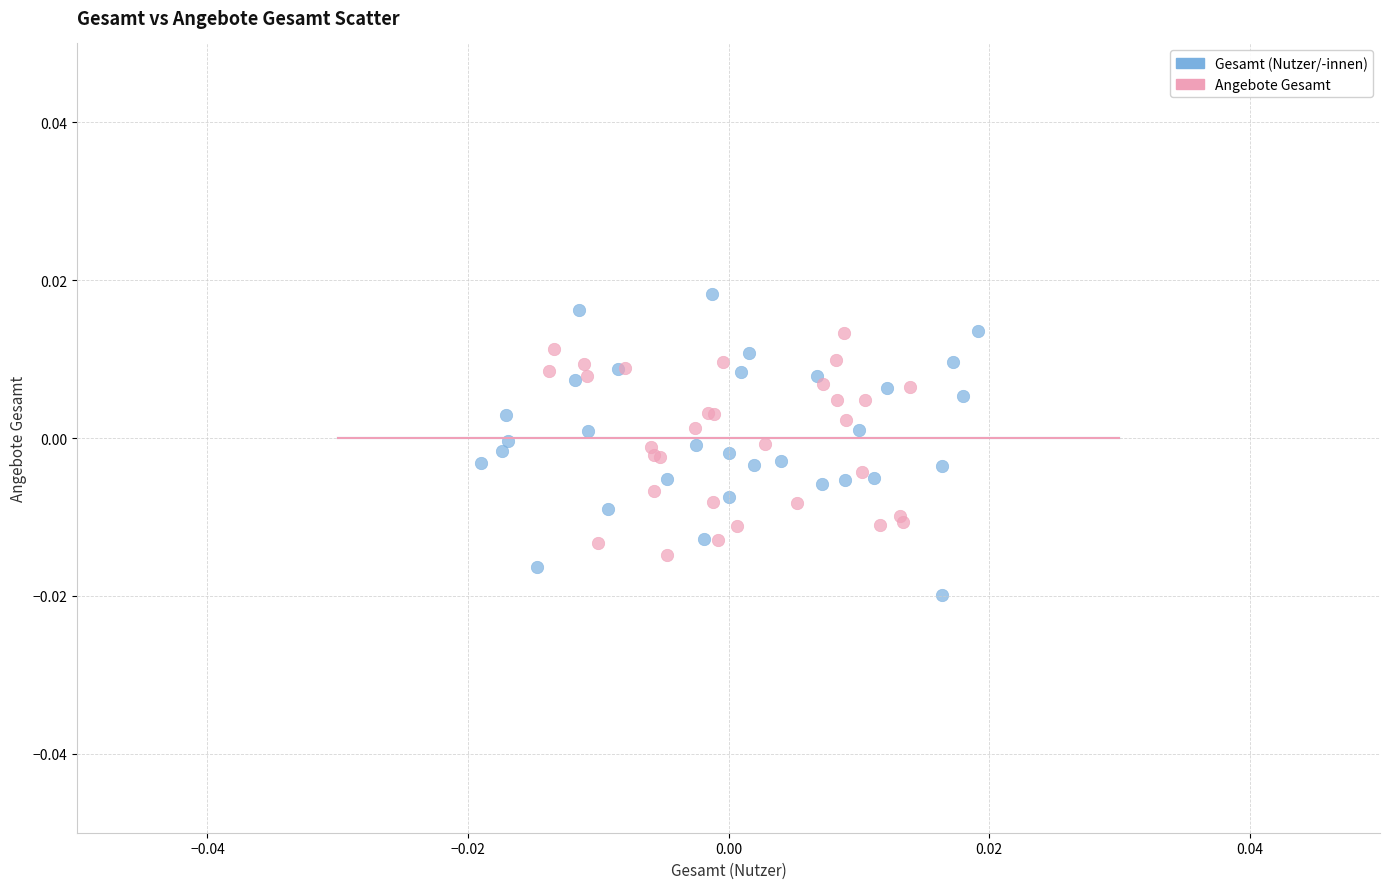

Which series has the widest spread of Y values?

Gesamt (Nutzer/-innen)